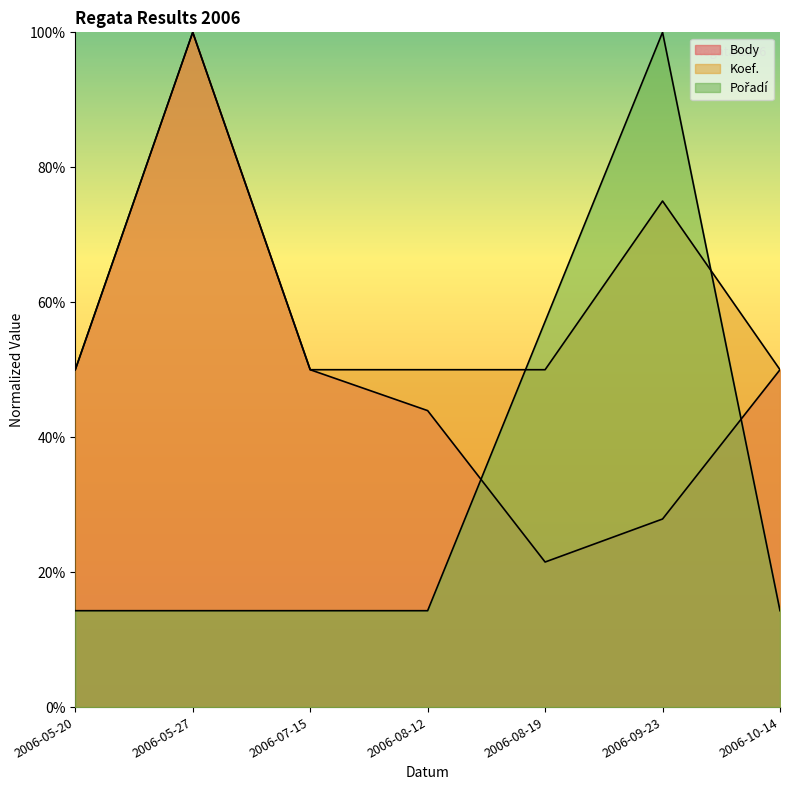

Does the chart have visible grid lines?

No